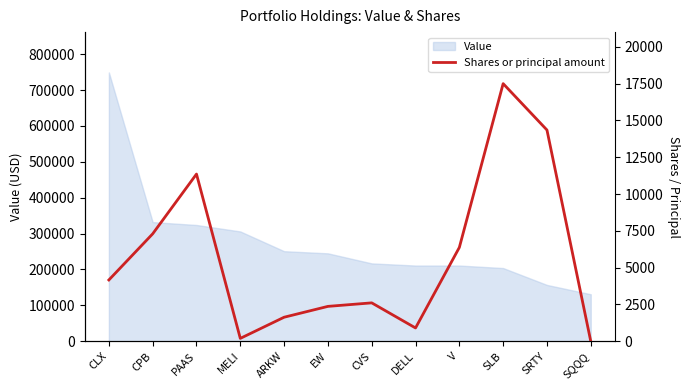

Reading left to right, extract all data points from this chart.

CLX=4165	CPB=7299	PAAS=11359	MELI=197	ARKW=1634	EW=2371	CVS=2610	DELL=905	V=6375	SLB=17500	SRTY=14350	SQQQ=0